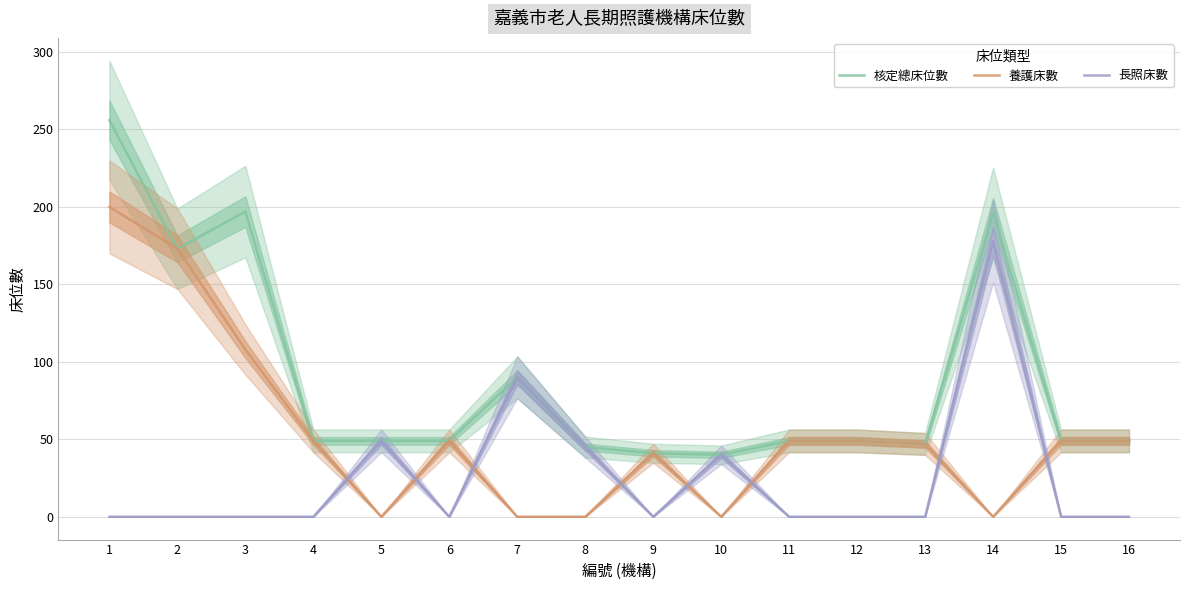

How many data points in 核定總床位數 are above 49?

5